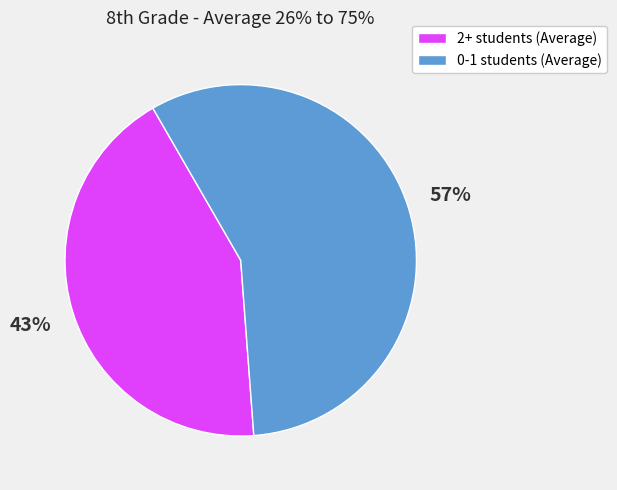

What percentage is the 0-1 students (Average) slice, to the nearest percent?

57%